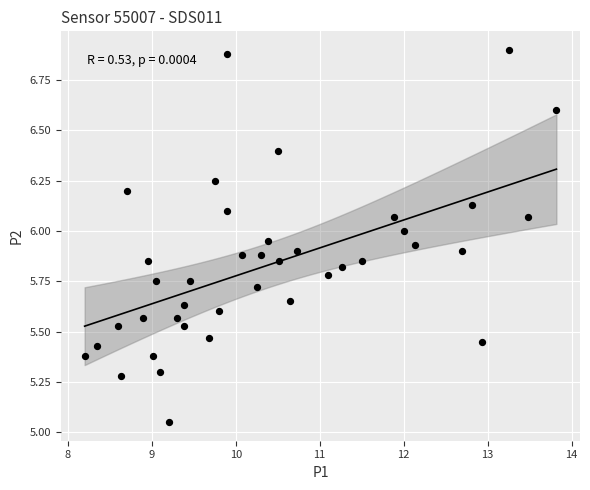

Count the number of points in this scatter plot.

40